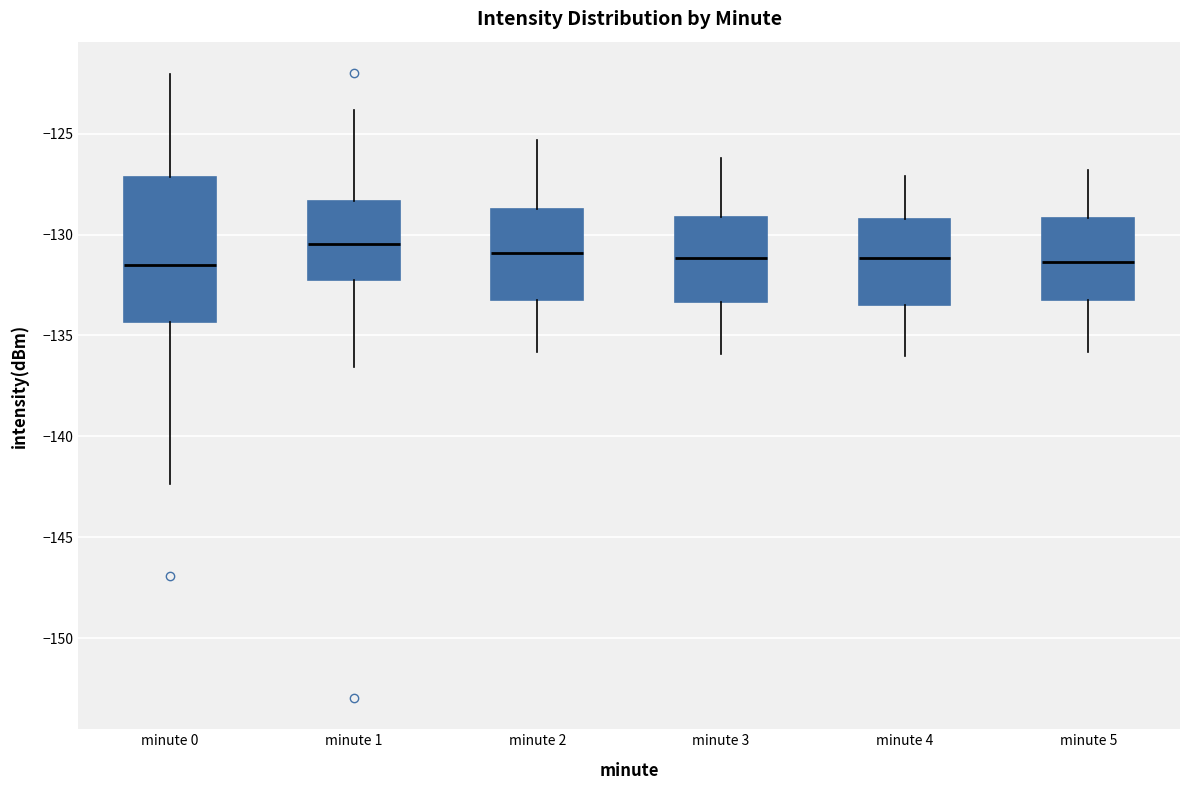

Where is the upper edge of the box for minute 4 on the y-axis? The values are not printed on the chart, so give them approximately, as read against the axis.

-129.0